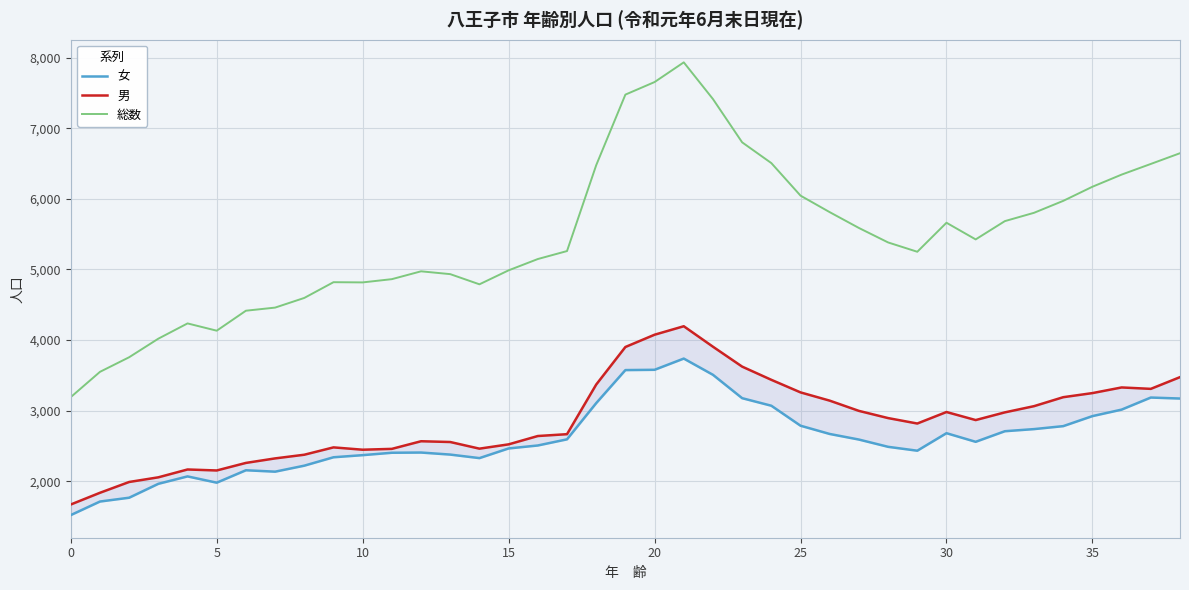

At 27, list the series in order from smallest to largest.

女, 男, 総数